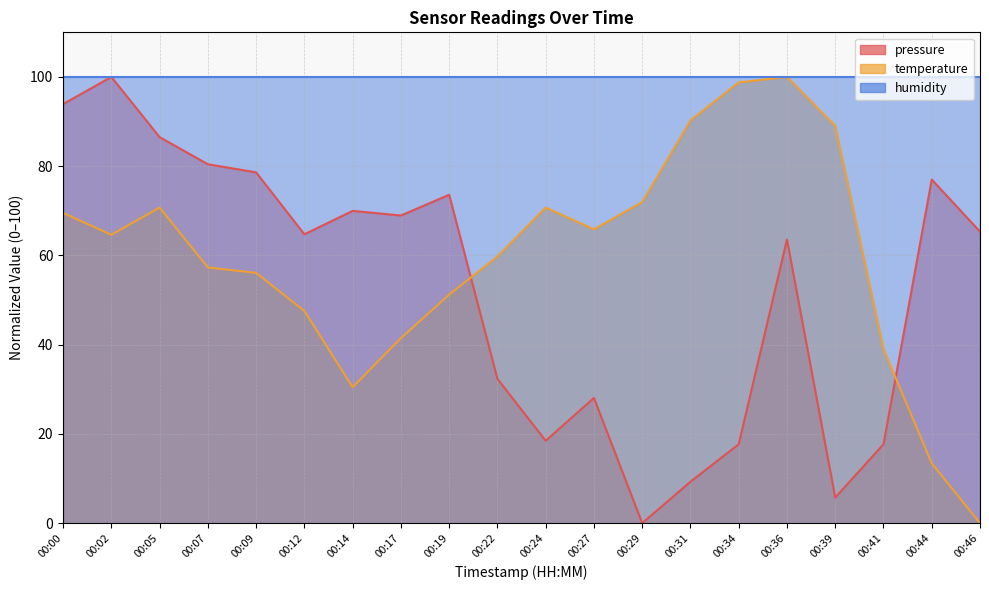

True or false: pressure and temperature intersect in this chart.

True